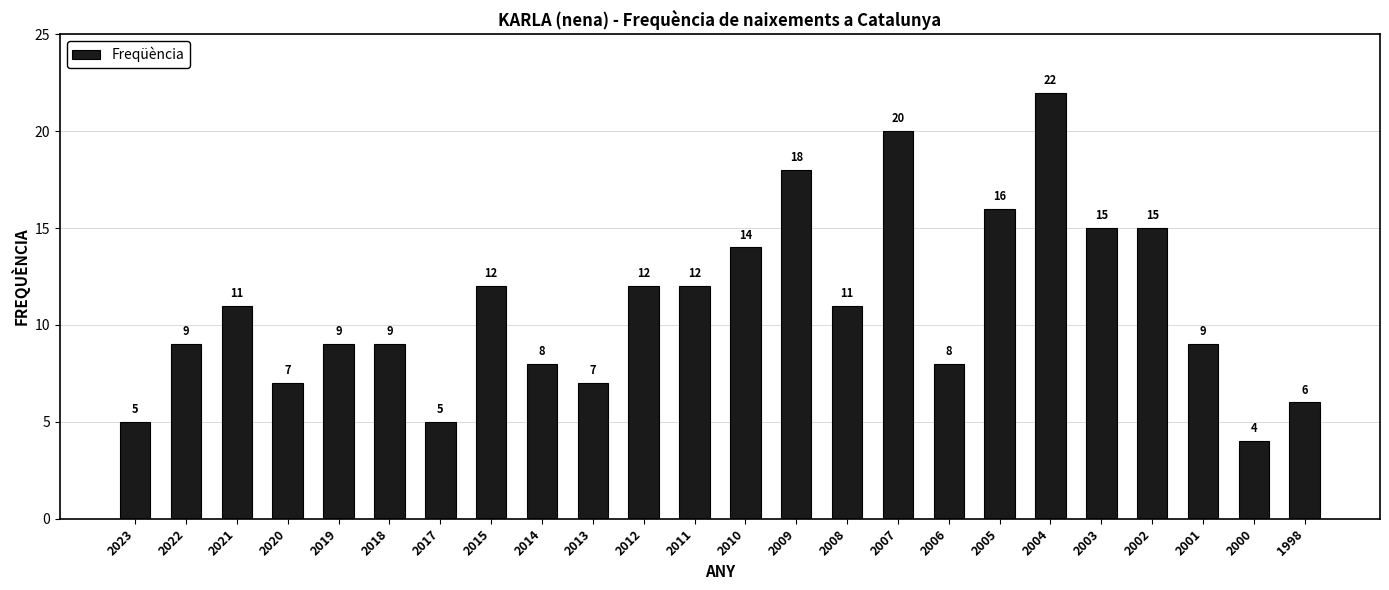

What is the ratio of the value at 2007 to the value at 2001?

2.2